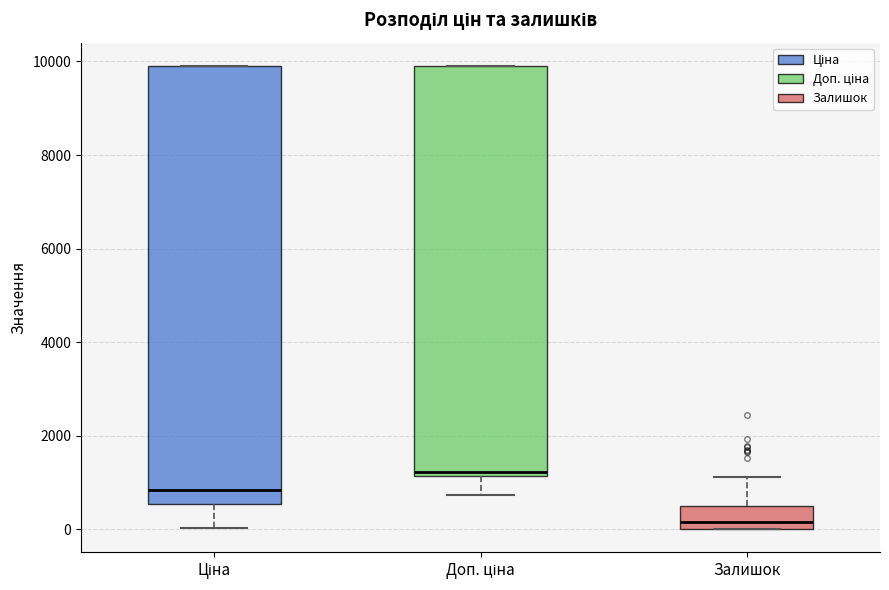

Reading left to right, transcribe this box plot: for each box, give where its median line is, the range the box spans, and where its two whiskers end, as read against the y-axis. The values are not printed on the chart, so give them approximately, as read against the axis.

Ціна: median 800, box 600 to 10000, whiskers 0 to 10000
Доп. ціна: median 1200 (just above the box's lower edge), box 1200 to 10000, whiskers 800 to 10000
Залишок: median 200, box 0 to 400, whiskers 0 to 1200